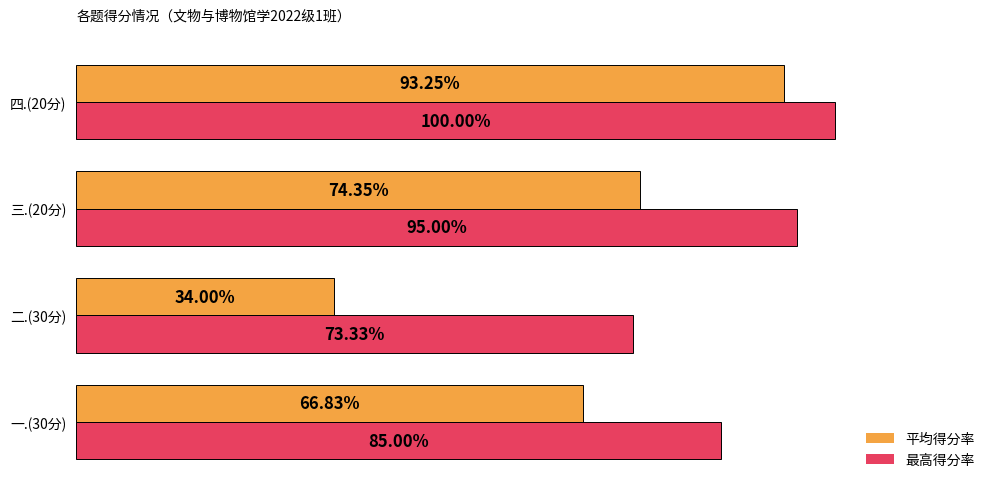

Is the value of 平均得分率 at 二.(30分) greater than the value of 最高得分率 at 四.(20分)?

No